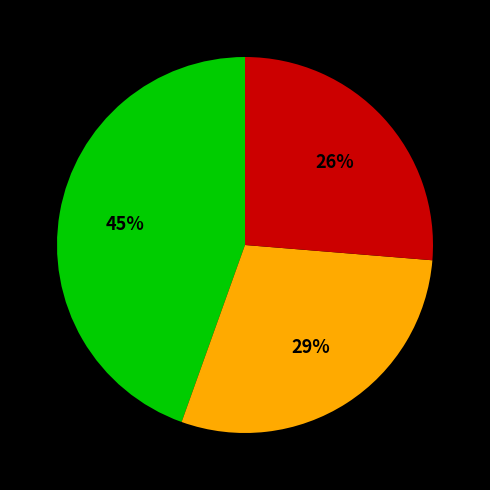

Does any single category account for the majority?

No